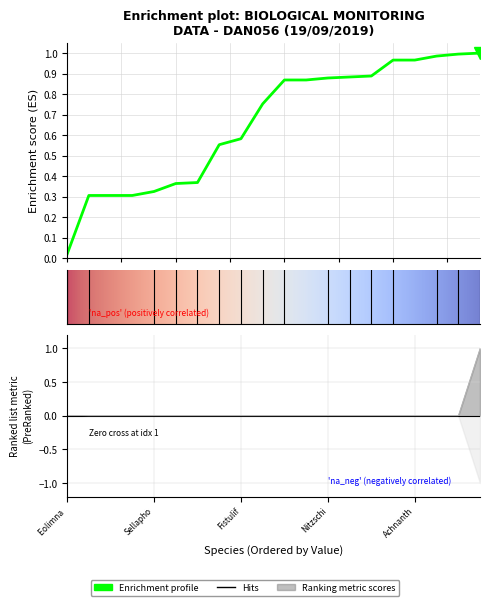

True or false: the data shows 0.0 at Nitzschia frustulum.

True